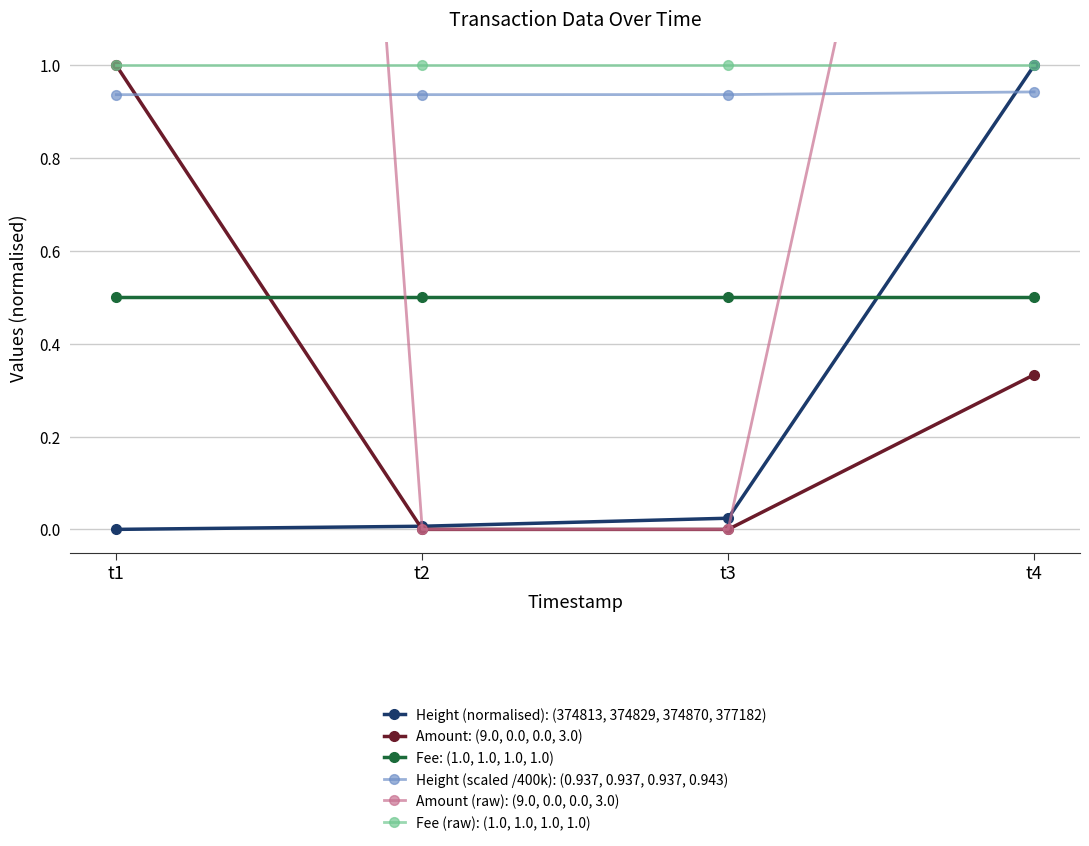

At t2, list the series in order from largest to smallest.

Fee (raw): (1.0, 1.0, 1.0, 1.0), Height (scaled /400k): (0.937, 0.937, 0.937, 0.943), Fee: (1.0, 1.0, 1.0, 1.0), Height (normalised): (374813, 374829, 374870, 377182), Amount: (9.0, 0.0, 0.0, 3.0), Amount (raw): (9.0, 0.0, 0.0, 3.0)